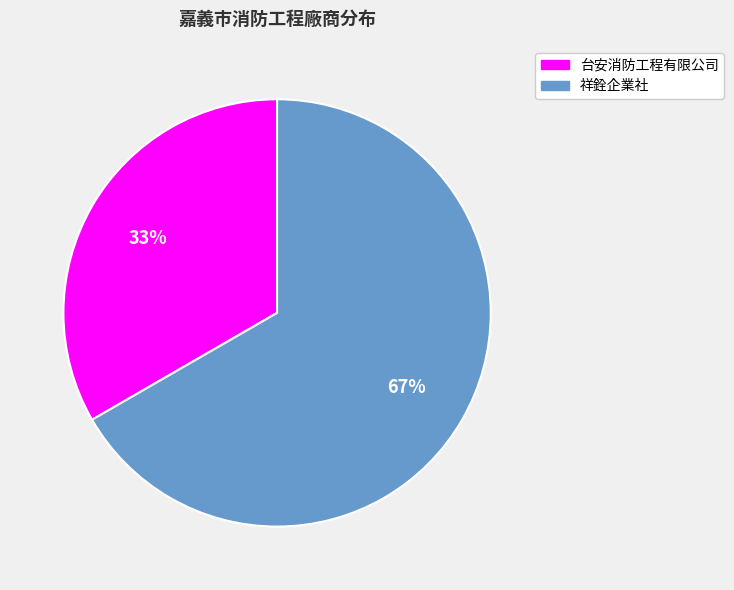

Is there a majority slice in this chart?

Yes